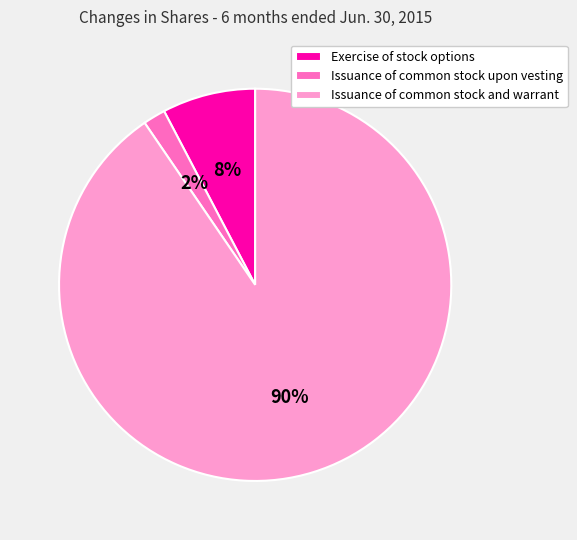

To the nearest percent, what percentage of the pie is Issuance of common stock and warrant?

90%